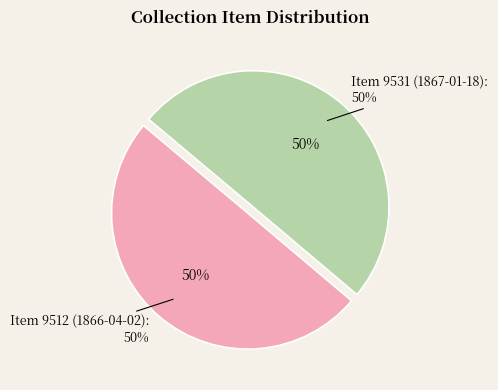

Which slice is the largest?

Item 9531 (1867-01-18)